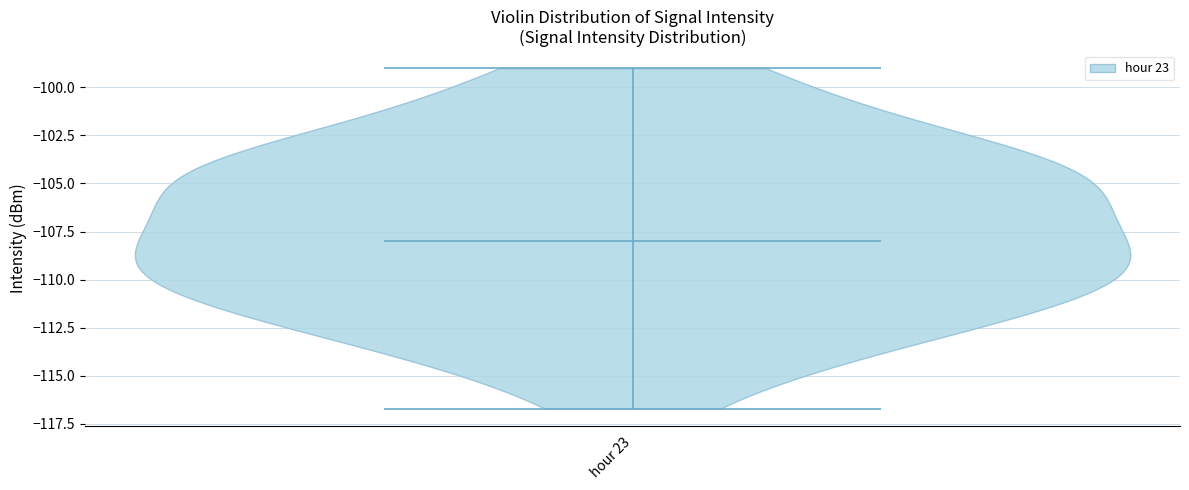

Read this violin plot against the y-axis: where its median line is, and the lowest and highest points the violin reaches. The values are not printed on the chart, so give them approximately, as read against the axis.

median line -108.0, lowest point -116.5, highest point -99.0